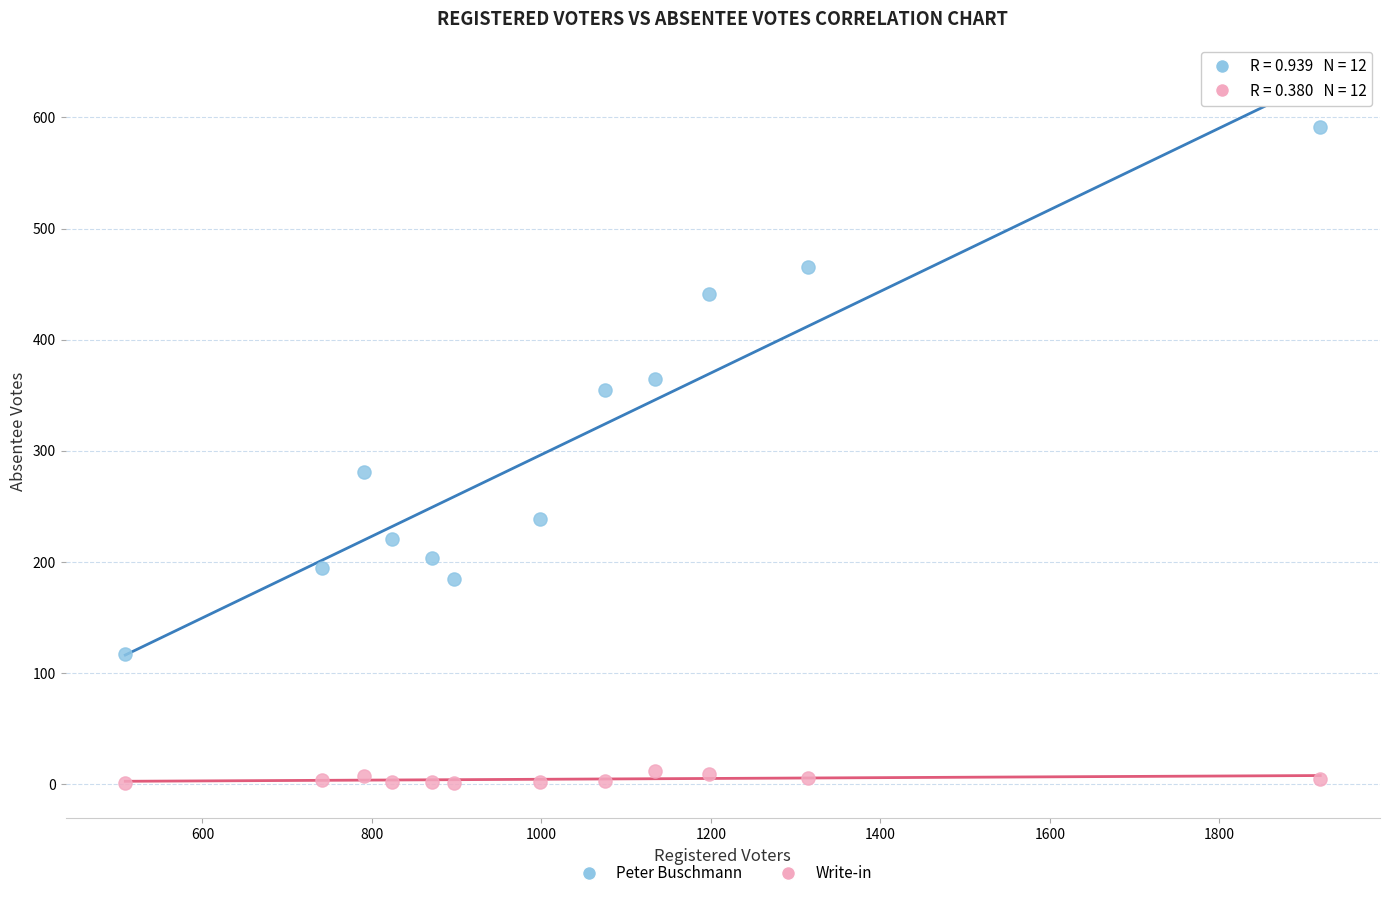

Across all data points, what is the range of X values (max minus min)?

1410